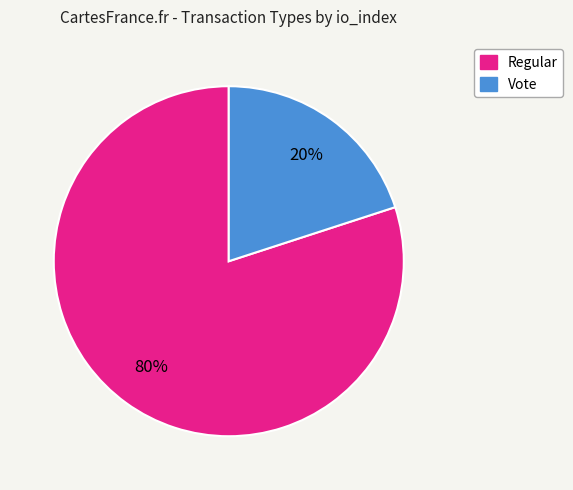

To the nearest percent, what is the difference between the largest and smallest slice percentages?

60%